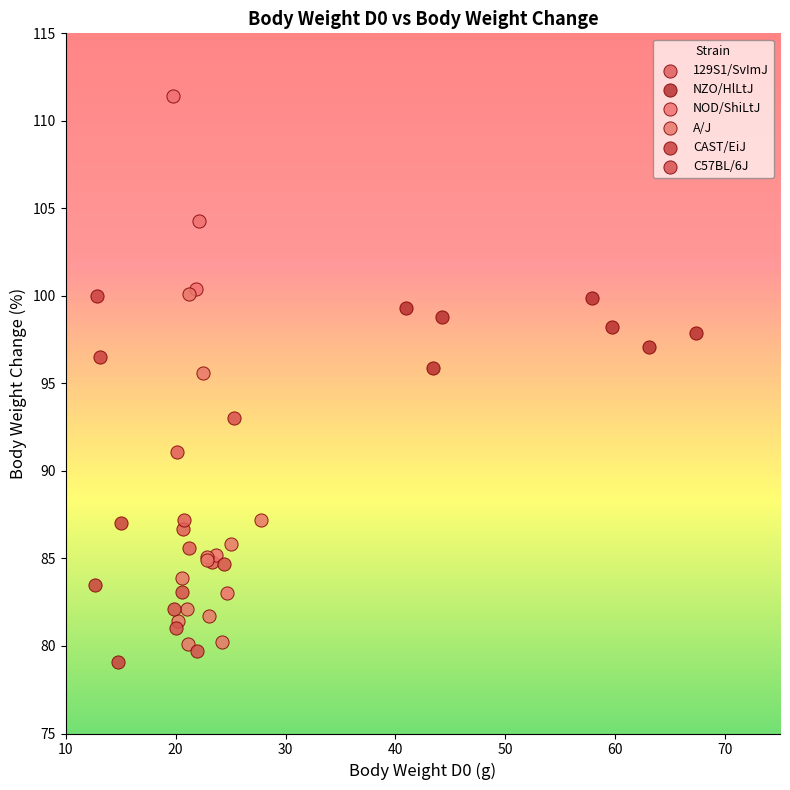

Which series contains the highest Y value?

NOD/ShiLtJ